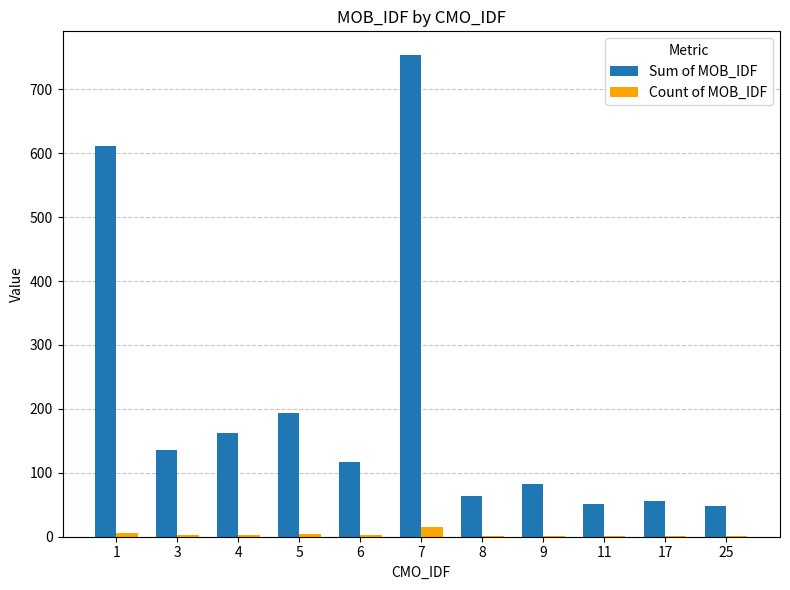

What are all the series names shown in the legend?

Sum of MOB_IDF, Count of MOB_IDF